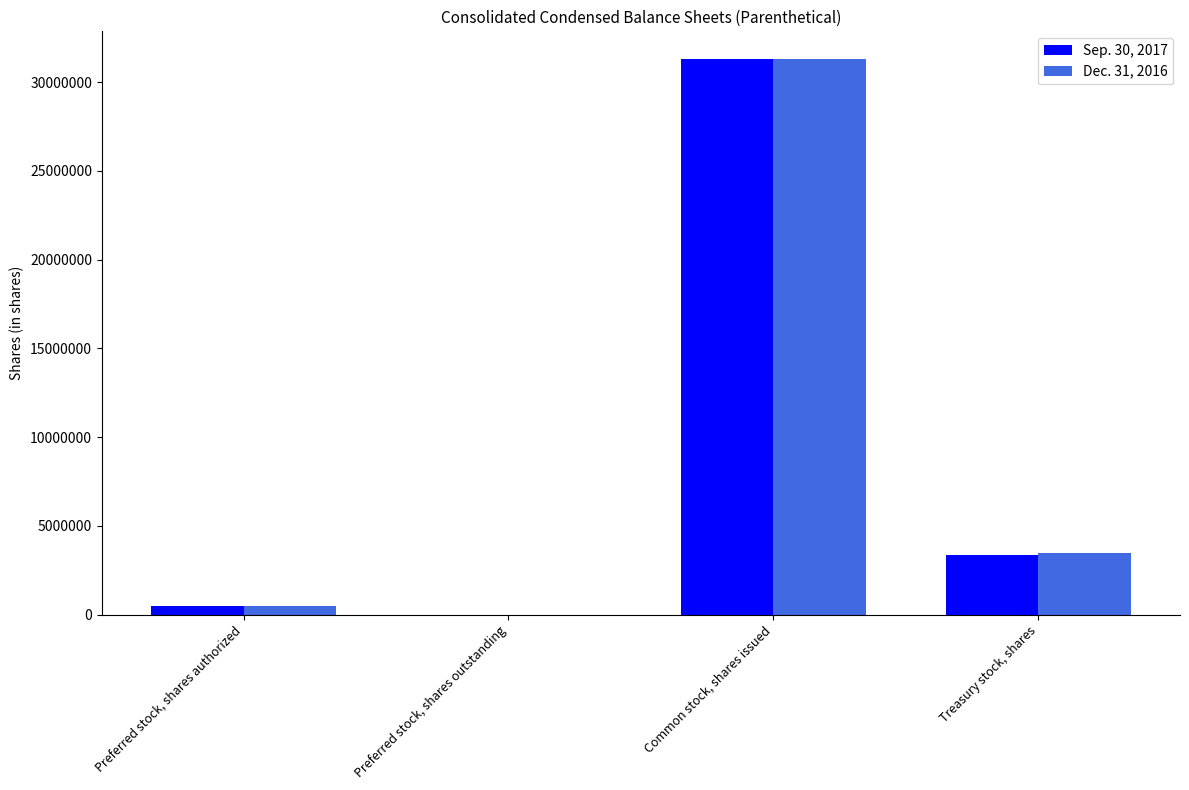

The Dec. 31, 2016 series shows 0 at Preferred stock, shares outstanding. True or false?

True